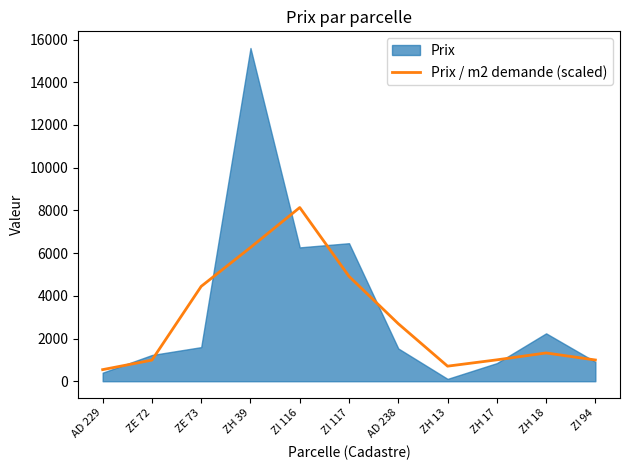

The value of Prix / m2 demande (scaled) at ZH 18 is 618.9. True or false?

False